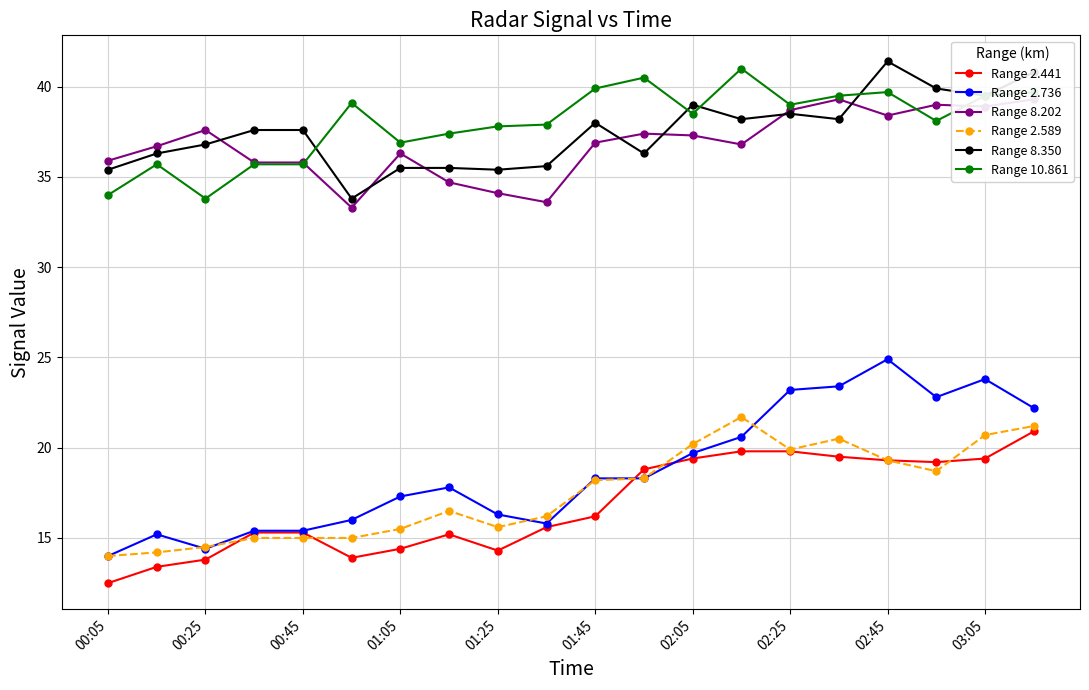

At which category is the sum across all series the highest?

19